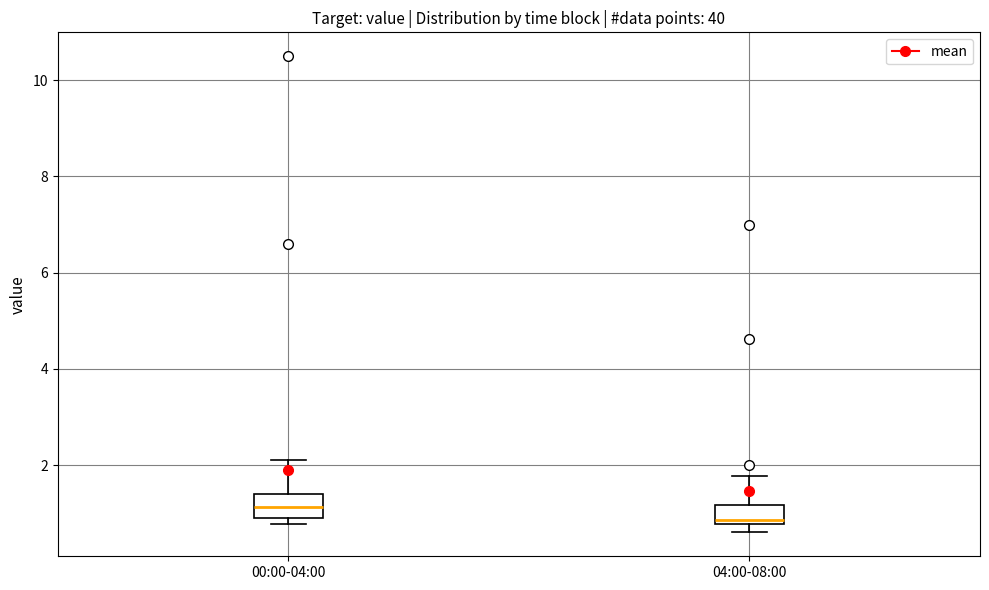

Reading left to right, transcribe this box plot: for each box, give where its median line is, the range the box spans, and where its two whiskers end, as read against the y-axis. The values are not printed on the chart, so give them approximately, as read against the axis.

00:00-04:00: median 1.2, box 0.8 to 1.4, whiskers 0.8 (just below the box's lower edge) to 2.2
04:00-08:00: median 0.8 (just above the box's lower edge), box 0.8 to 1.2, whiskers 0.6 to 1.8